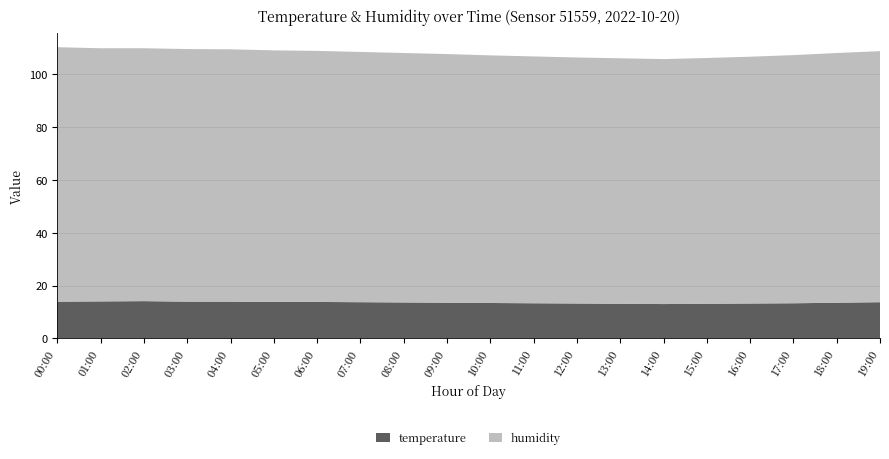

Reading left to right, list all the values displayed in this chart.

humidity: 00:00=96.4	01:00=95.9	02:00=95.8	03:00=95.7	04:00=95.6	05:00=95.3	06:00=95.1	07:00=94.8	08:00=94.5	09:00=94.2	10:00=93.8	11:00=93.5	12:00=93.2	13:00=93.0	14:00=92.8	15:00=93.1	16:00=93.5	17:00=94.0	18:00=94.6	19:00=95.1
temperature: 00:00=13.9	01:00=14.0	02:00=14.1	03:00=14.0	04:00=13.9	05:00=13.8	06:00=13.7	07:00=13.6	08:00=13.5	09:00=13.4	10:00=13.3	11:00=13.2	12:00=13.1	13:00=13.0	14:00=12.9	15:00=13.0	16:00=13.1	17:00=13.2	18:00=13.4	19:00=13.6